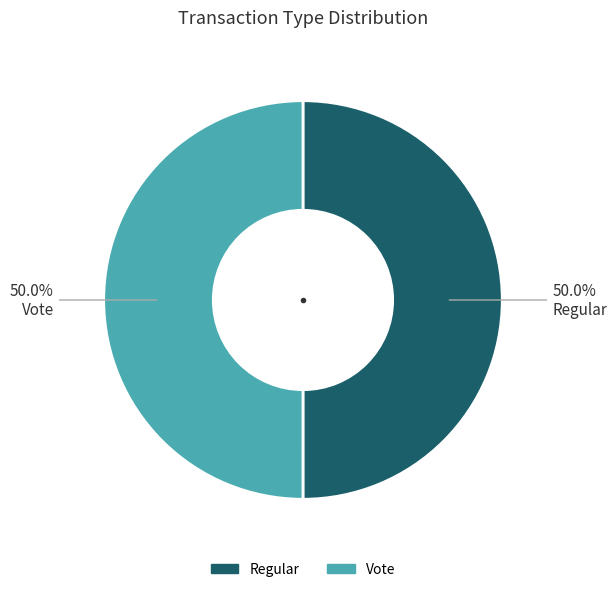

What is the ratio of the value at Regular to the value at Vote?

1.0